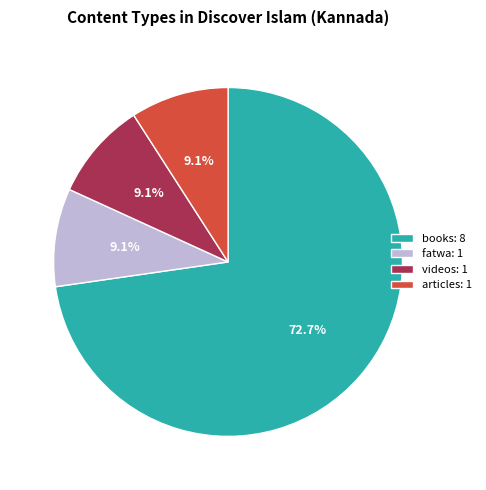

Between books: 8 and videos: 1, which is larger?

books: 8